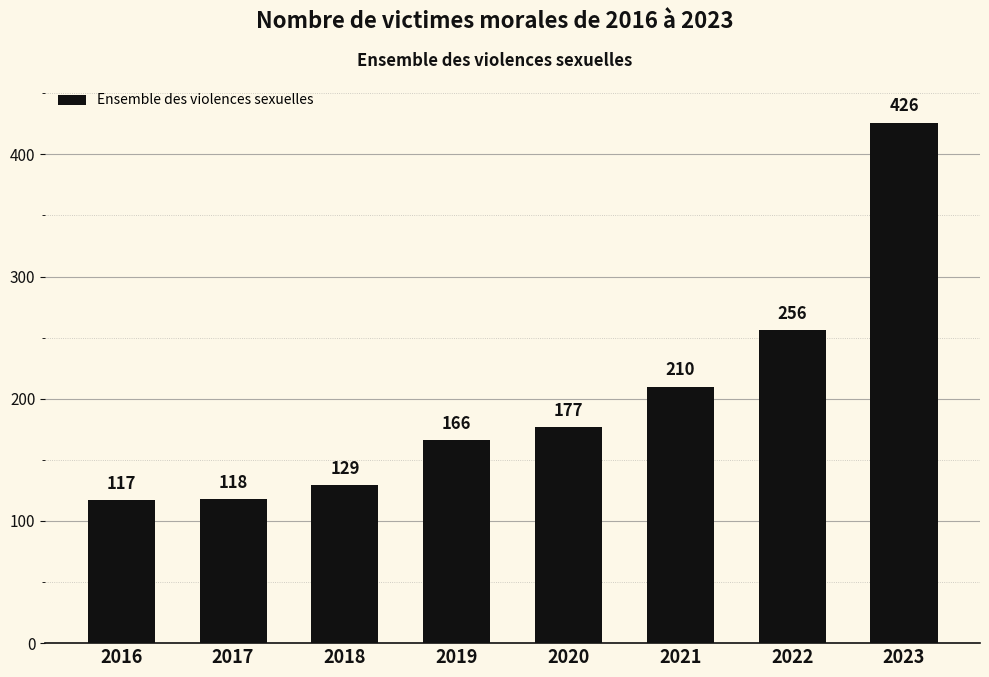

How many data points does each series have?

8